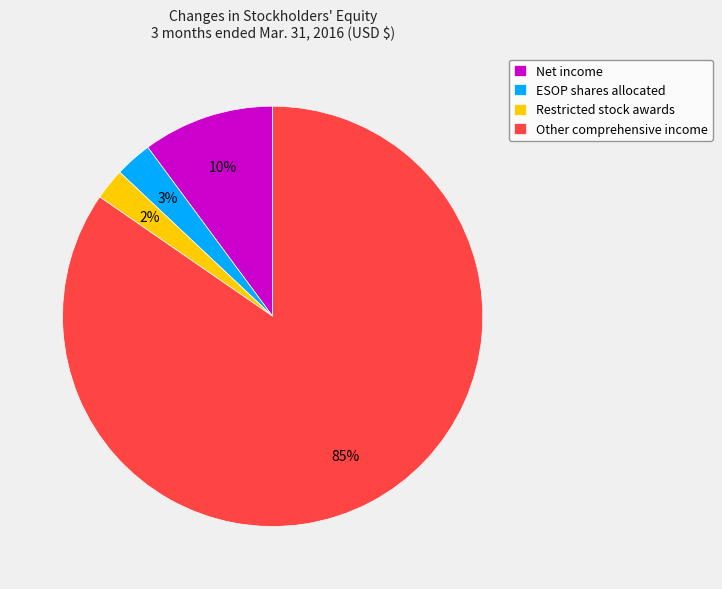

How many segments does this pie chart have?

4